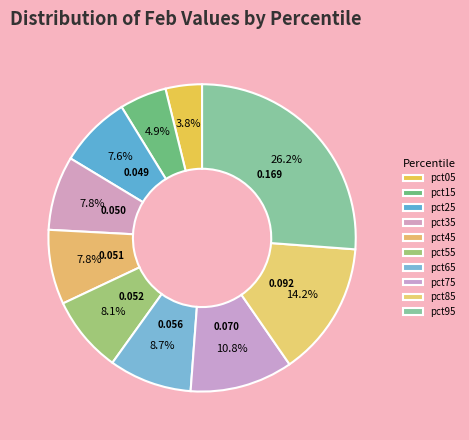

Count the number of slices in the pie.

10